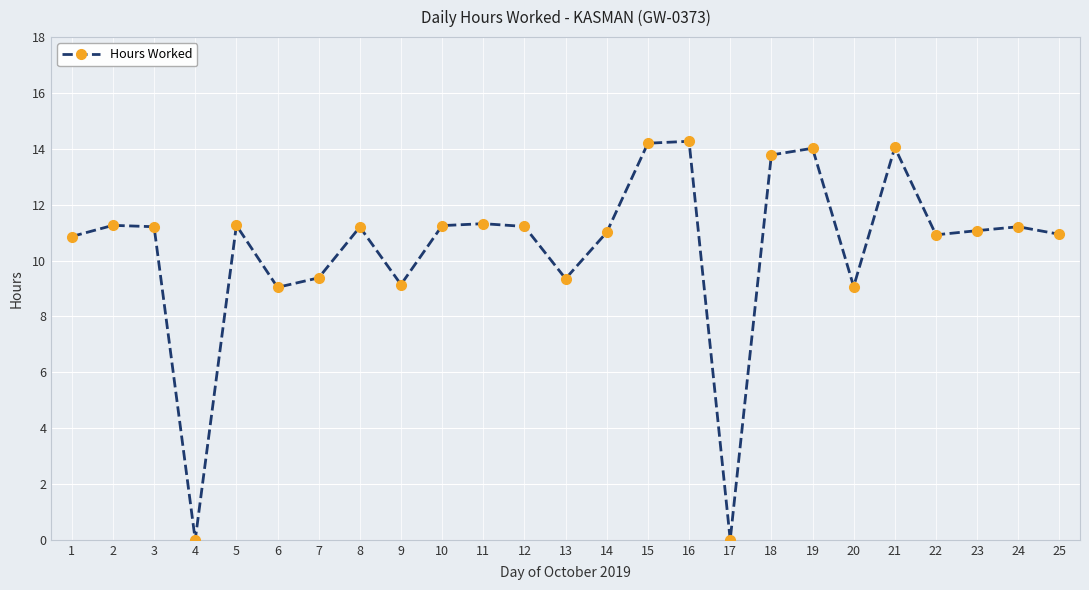

Does the chart have visible grid lines?

Yes